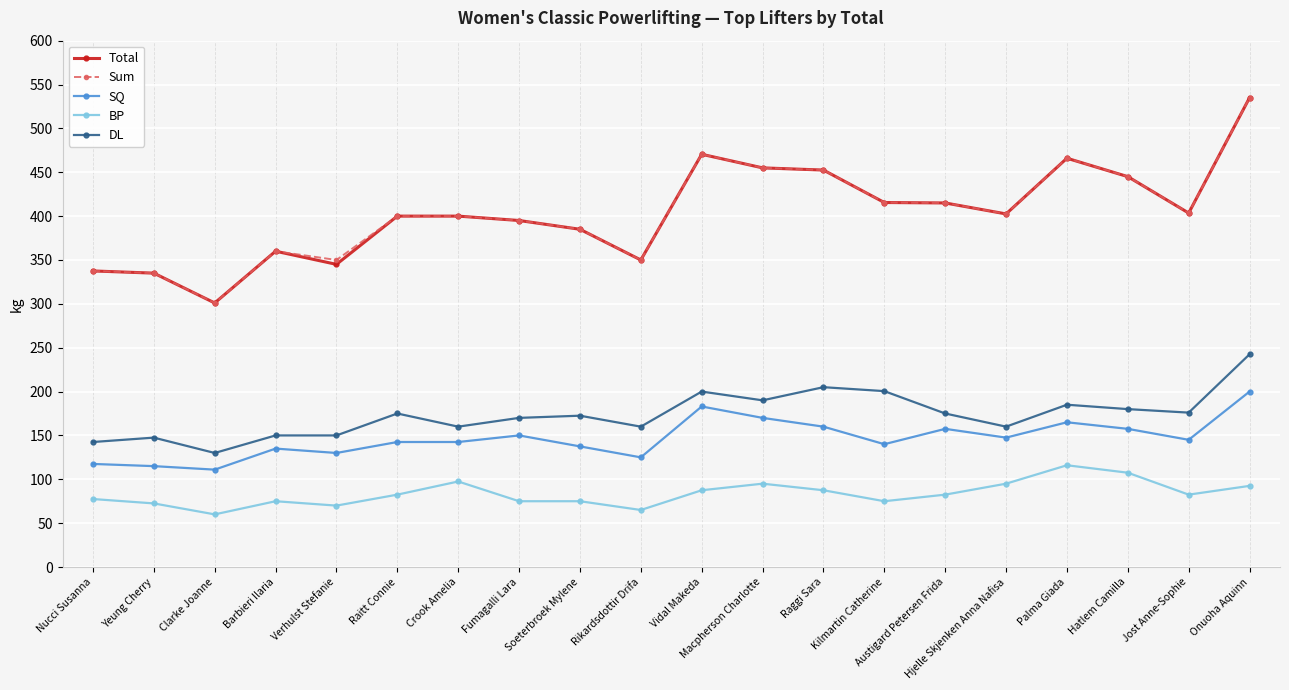

True or false: Sum has more than 2 points higher than both neighbors.

True